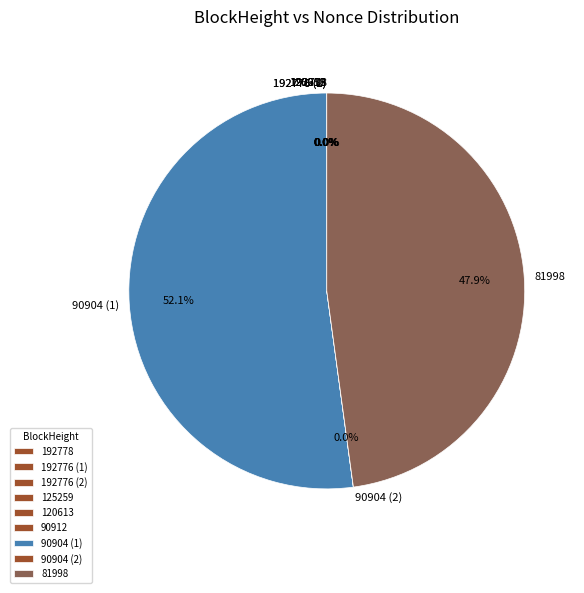

Does 90904 (1) represent more than half of the total?

Yes